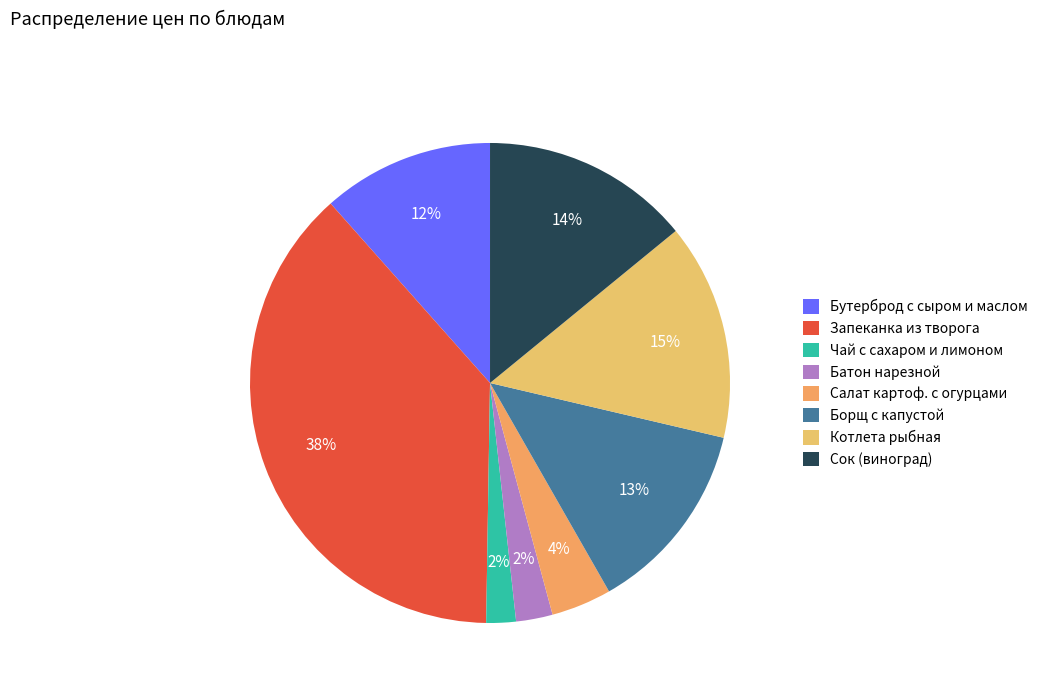

What is the largest slice in the pie chart?

Запеканка из творога